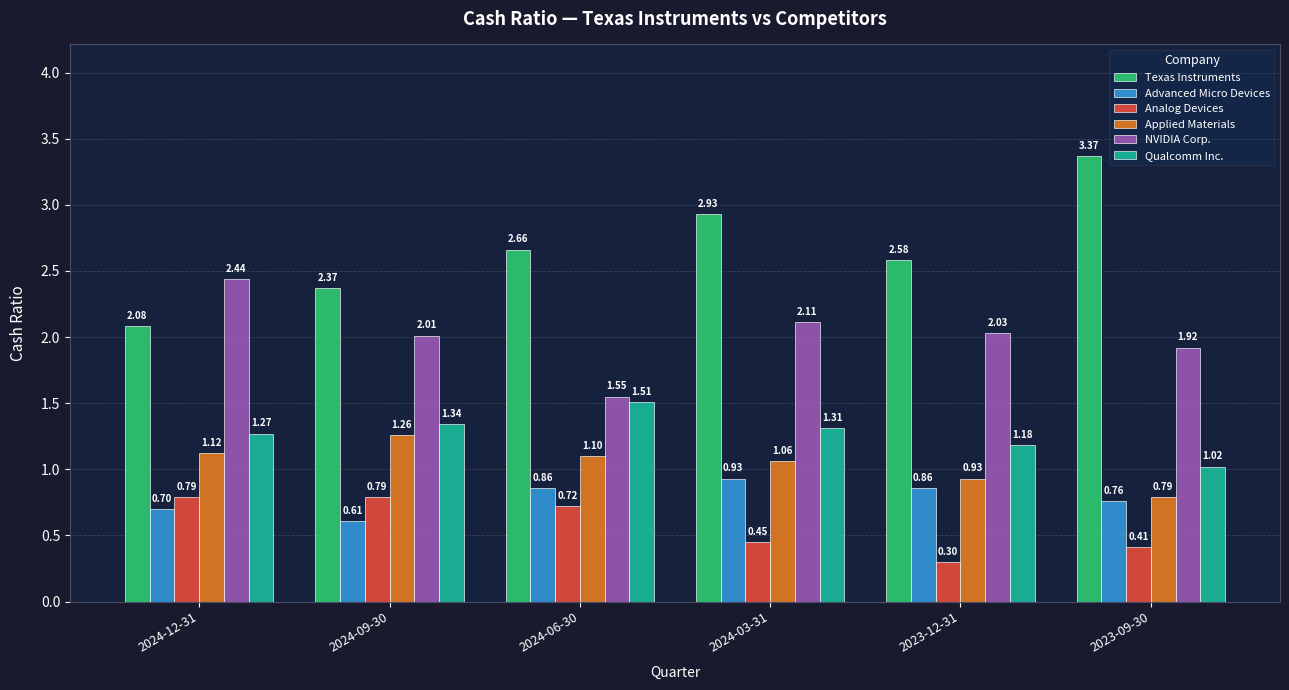

What is the total value across all series at 2023-12-31?

7.9